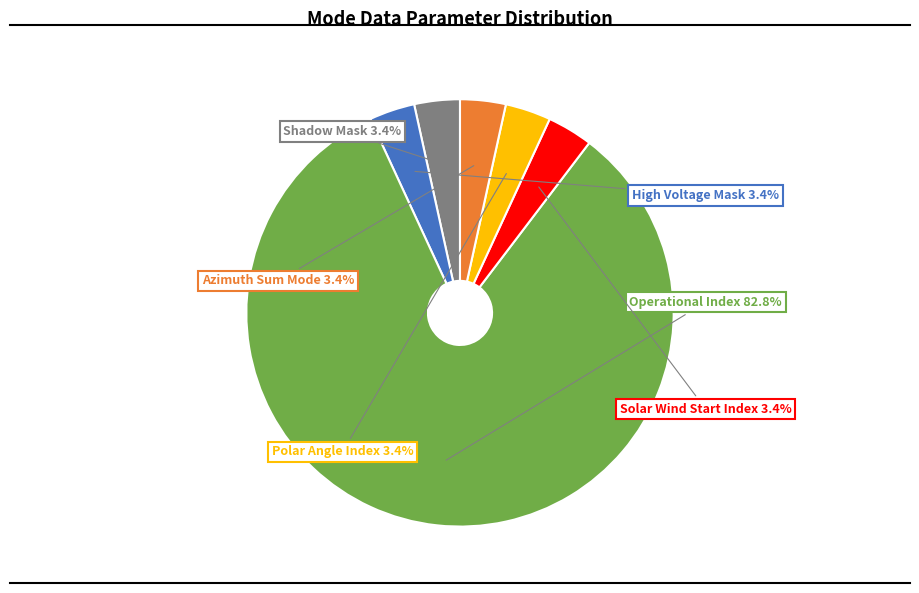

Does any single category account for the majority?

Yes